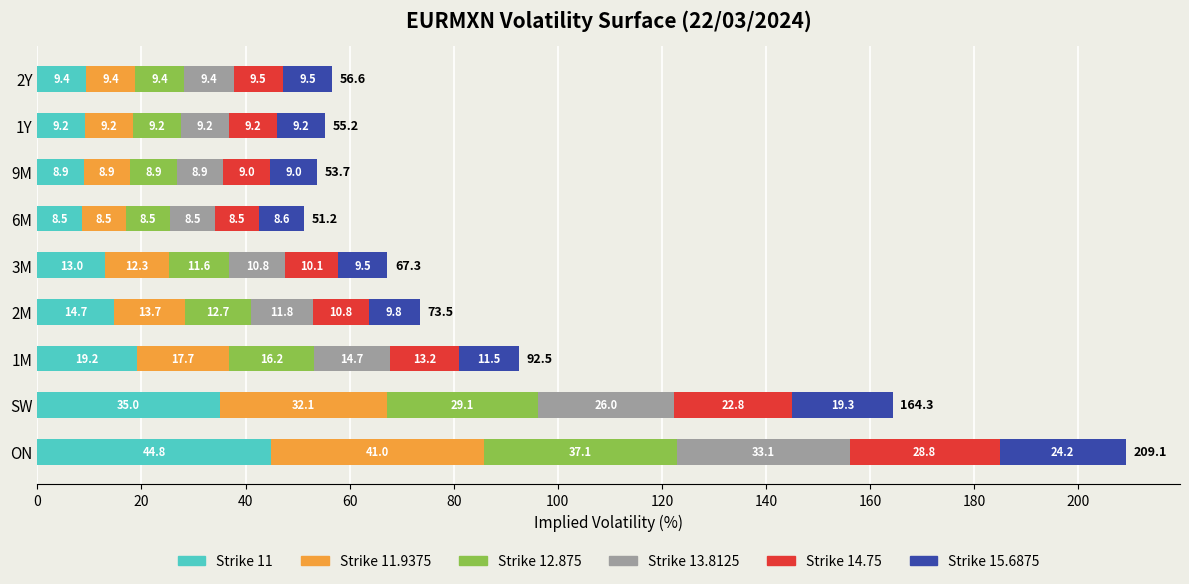

At which category is the sum across all series the highest?

ON